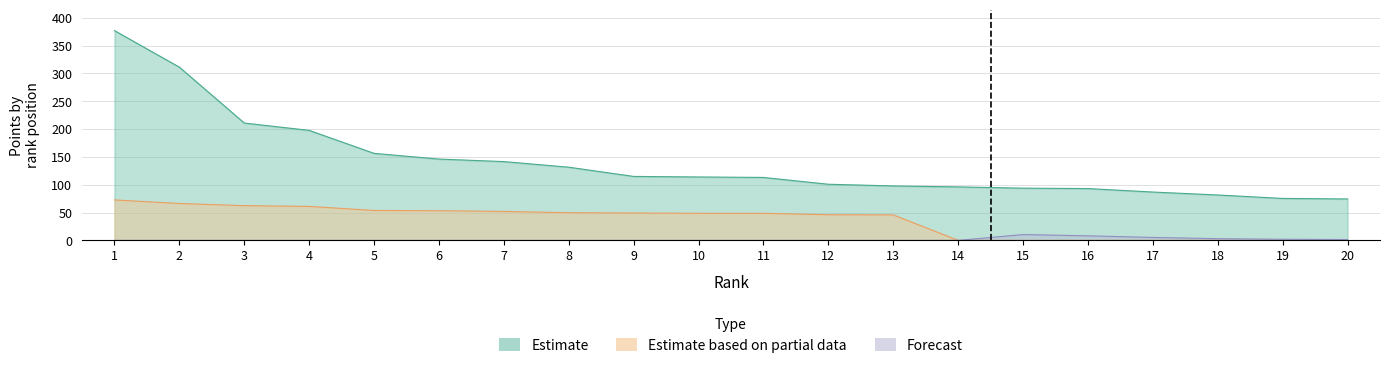

How many series are shown in this chart?

3